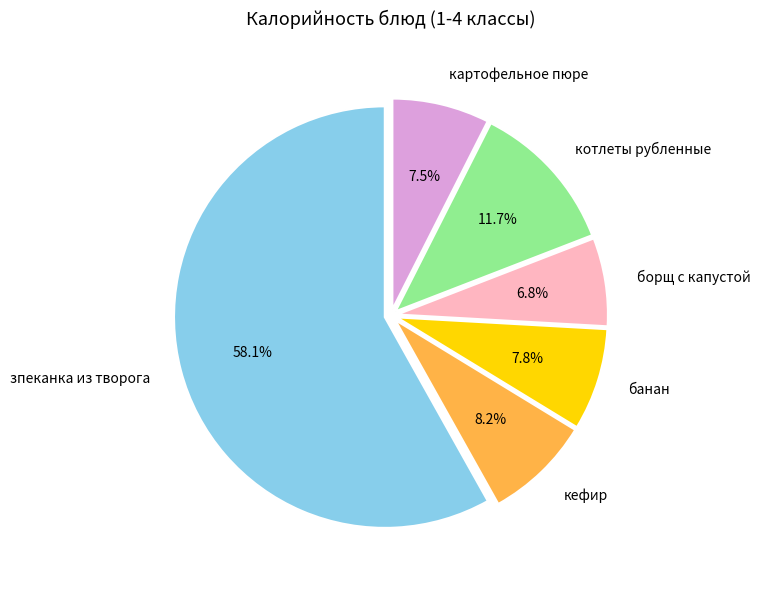

Which category accounts for the majority?

зпеканка из творога